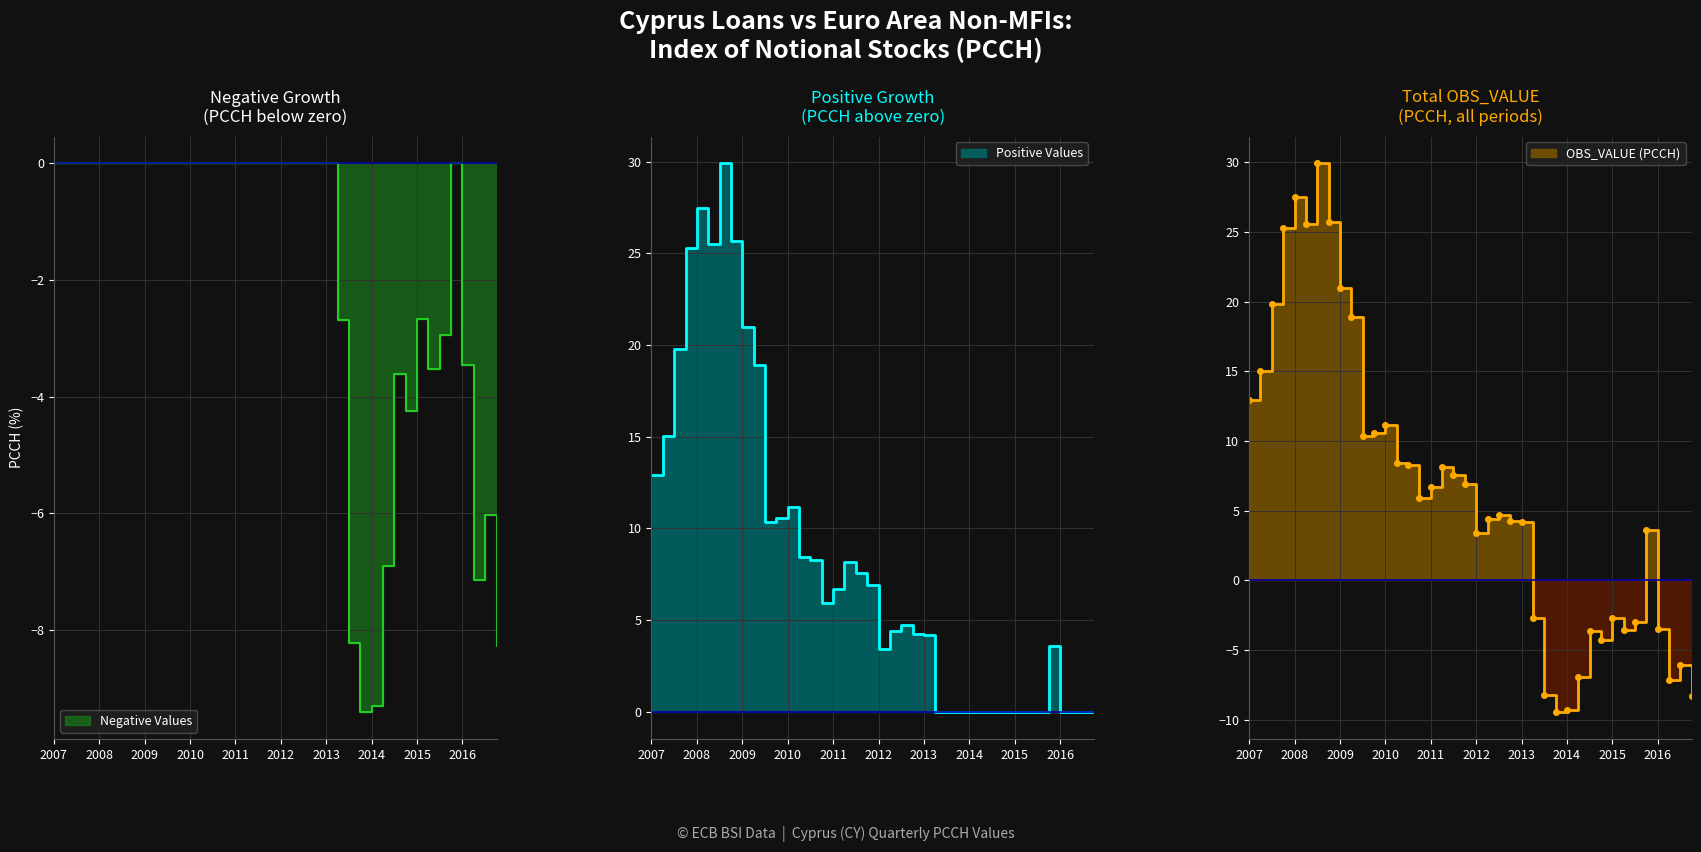

Where is the first local minimum for Negative Values?

2013-Q4